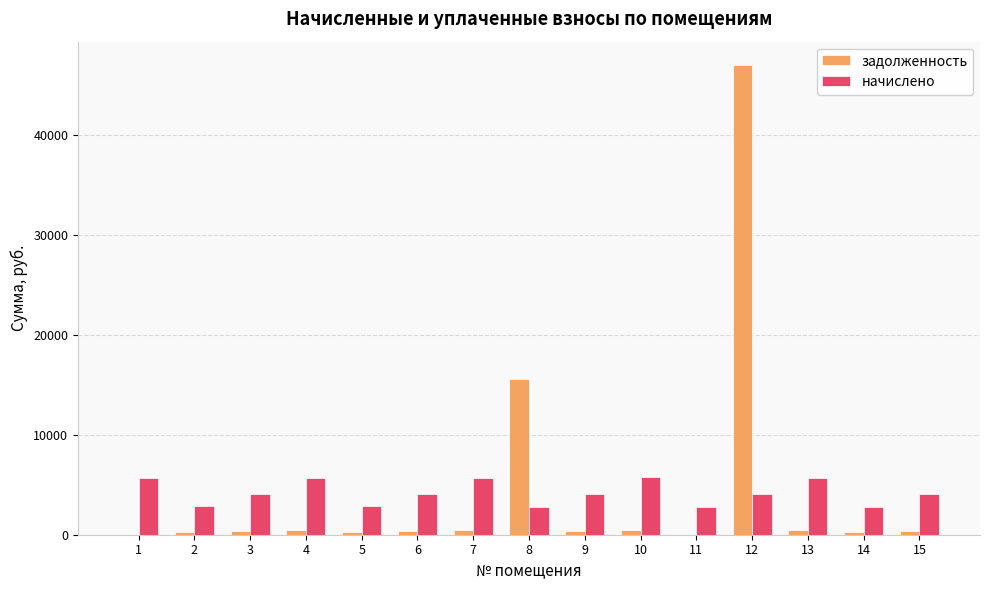

What is the maximum value for начислено?

5819.5